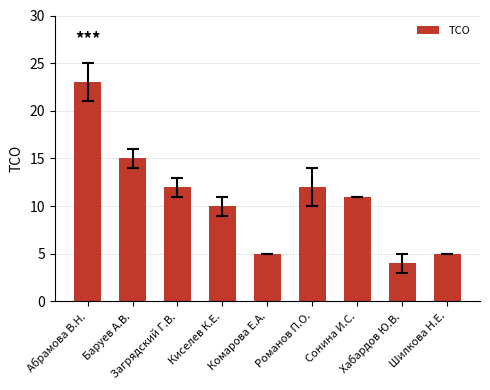

Are the bars grouped side by side (vs. stacked)?

No